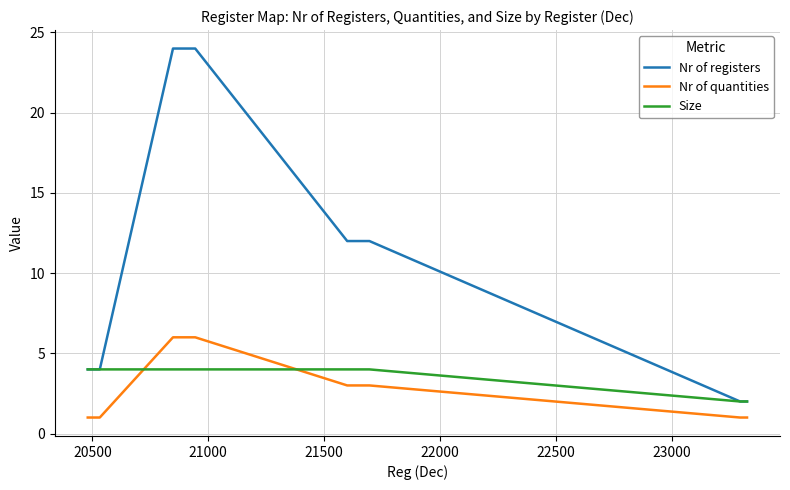

What is the difference between the maximum and minimum values in the Nr of registers series?

22